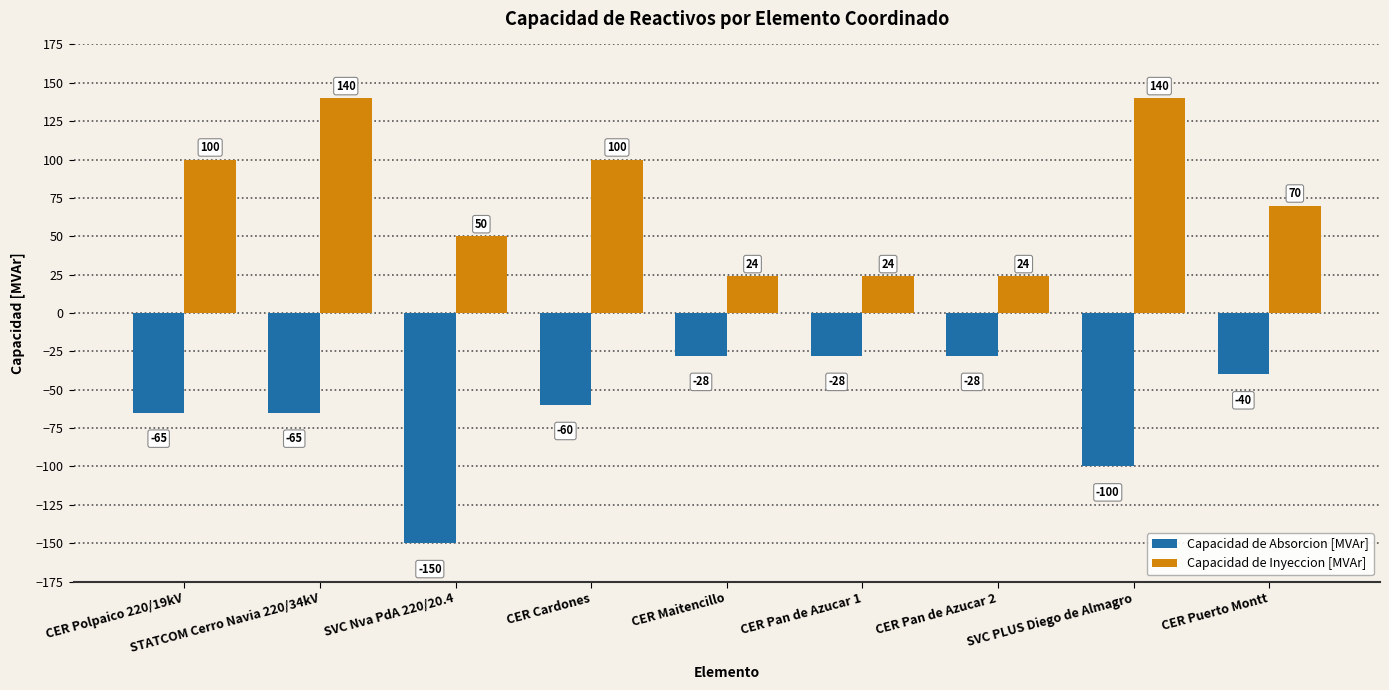

What position from the right is CER Cardones?

6